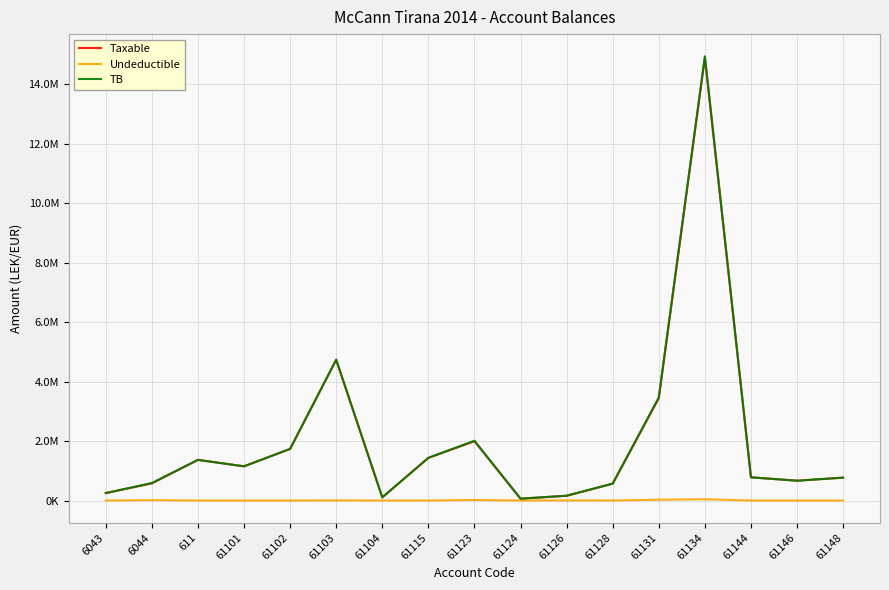

What are all the series names shown in the legend?

Taxable, Undeductible, TB